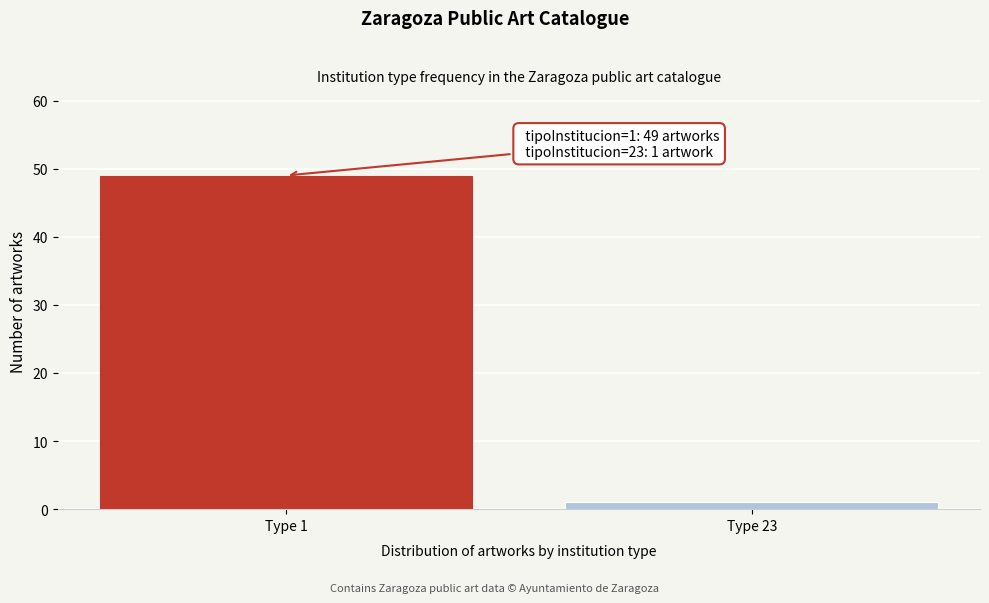

Reading left to right, what are all the values shown in this chart?

49	1